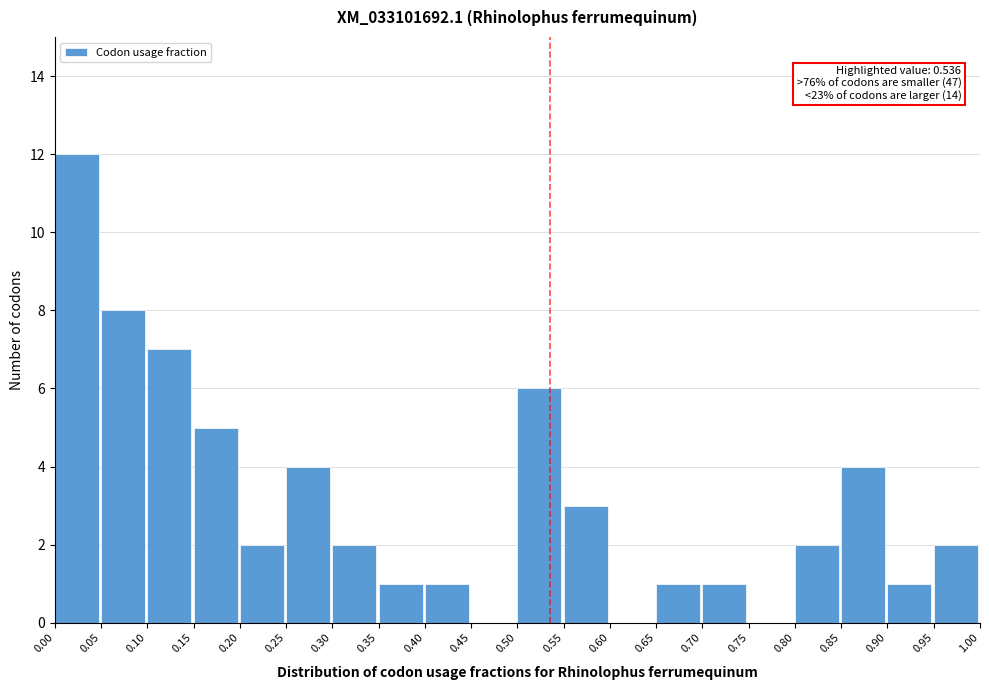

Over which range of the x-axis is the bar tallest?

0.00 to 0.05